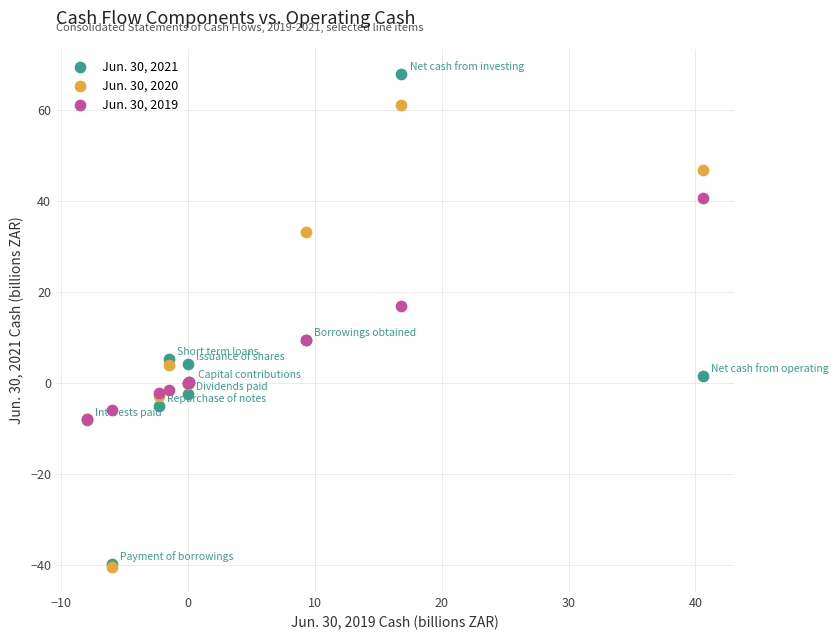

In the Jun. 30, 2021 series, what Y value is closest to 14?

9.4